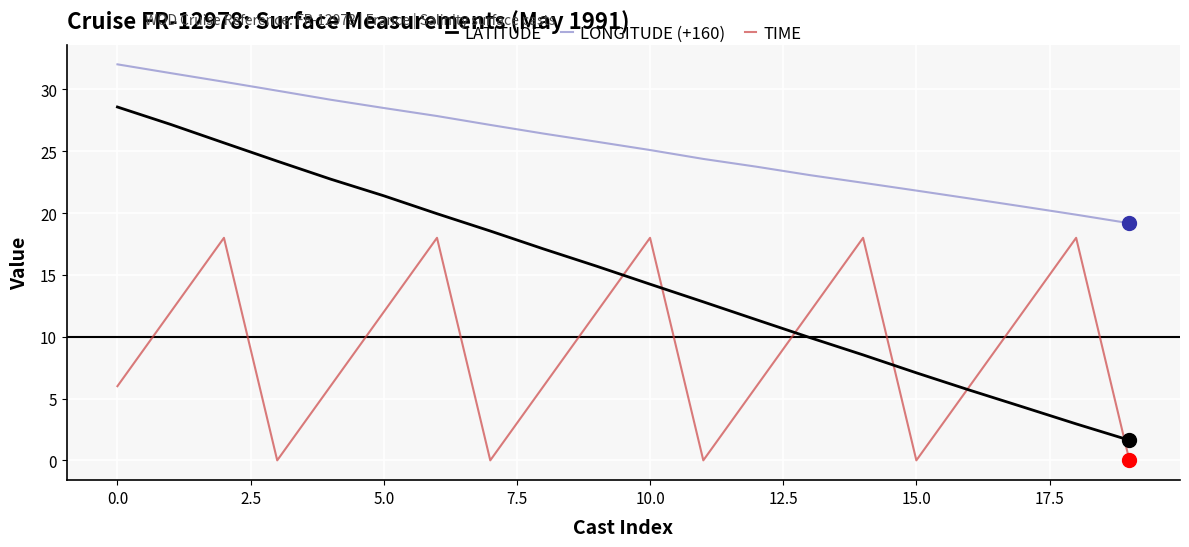

Which series has the largest range (max minus min)?

LATITUDE